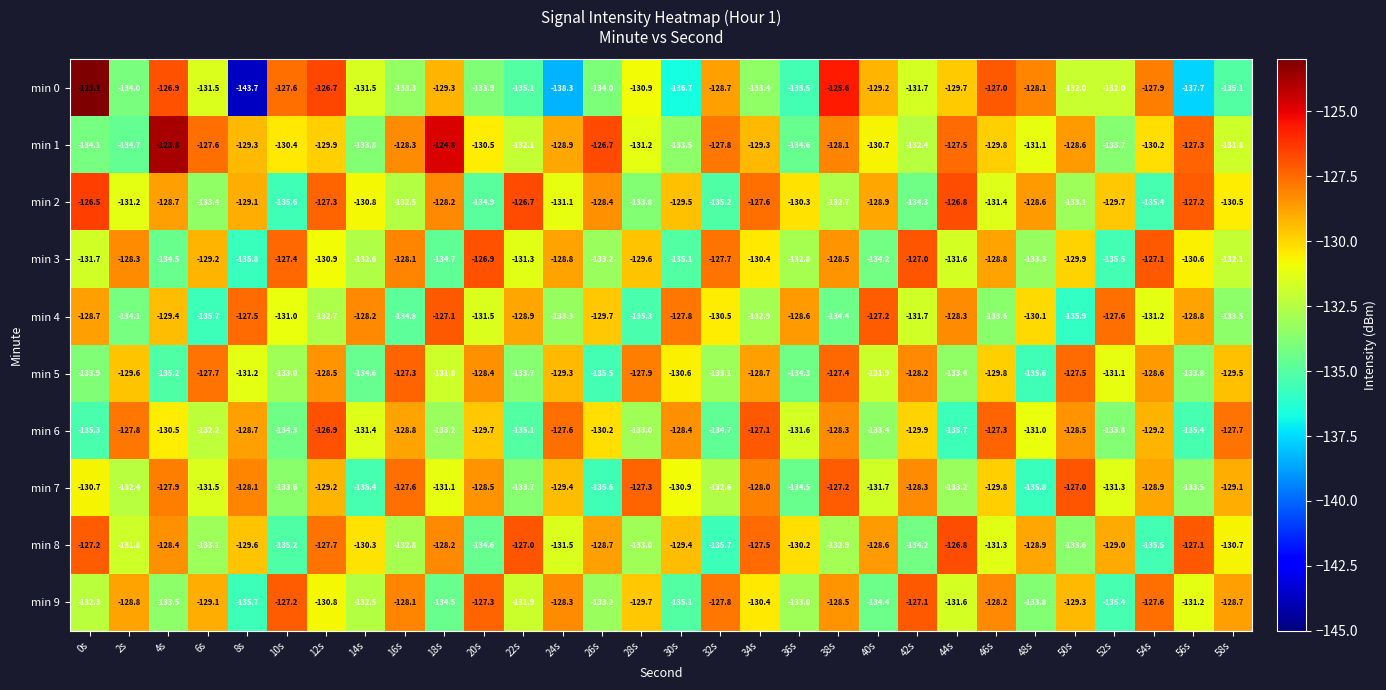

Which series has the largest total across all categories?

min 1